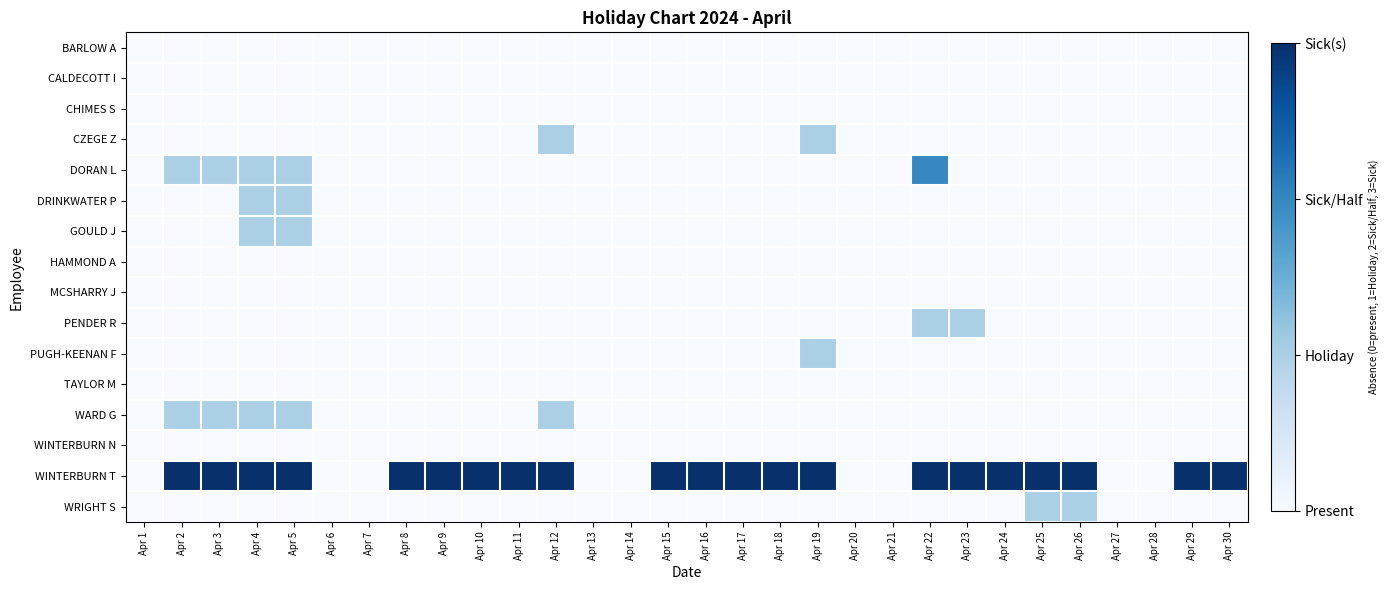

Which has a higher value, Apr 17 or Apr 8?

Apr 17